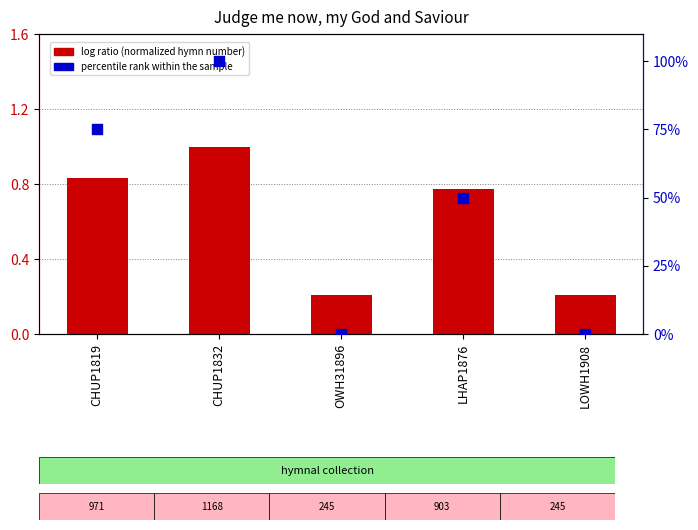

What is the total value across all series at CHUP1819?

75.8